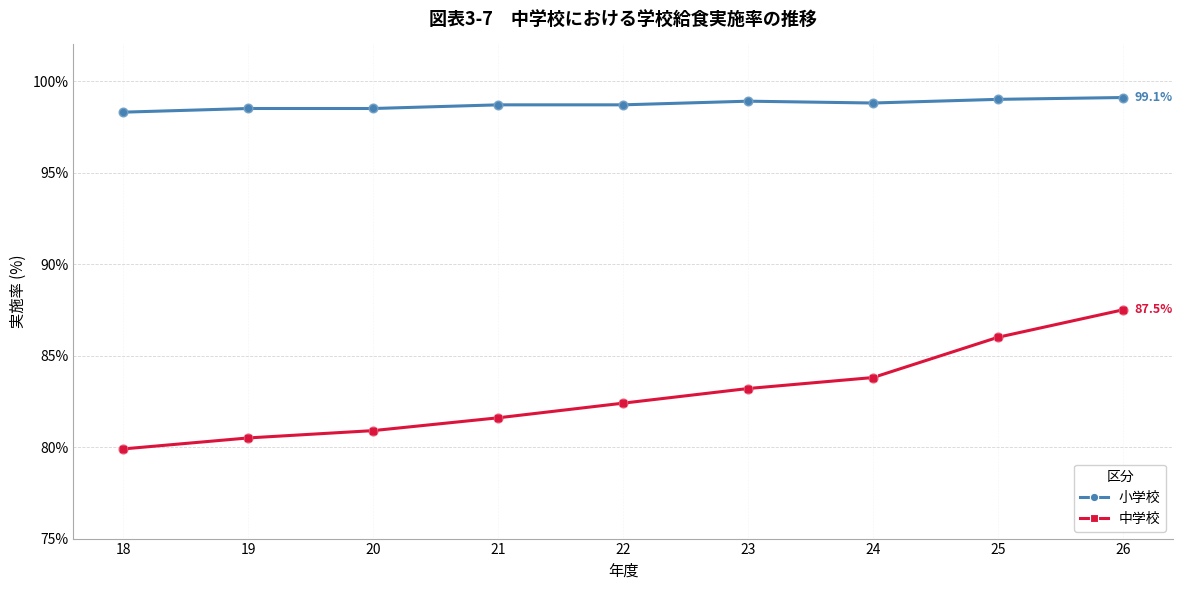

What is the total value across all series at 19?

179.0